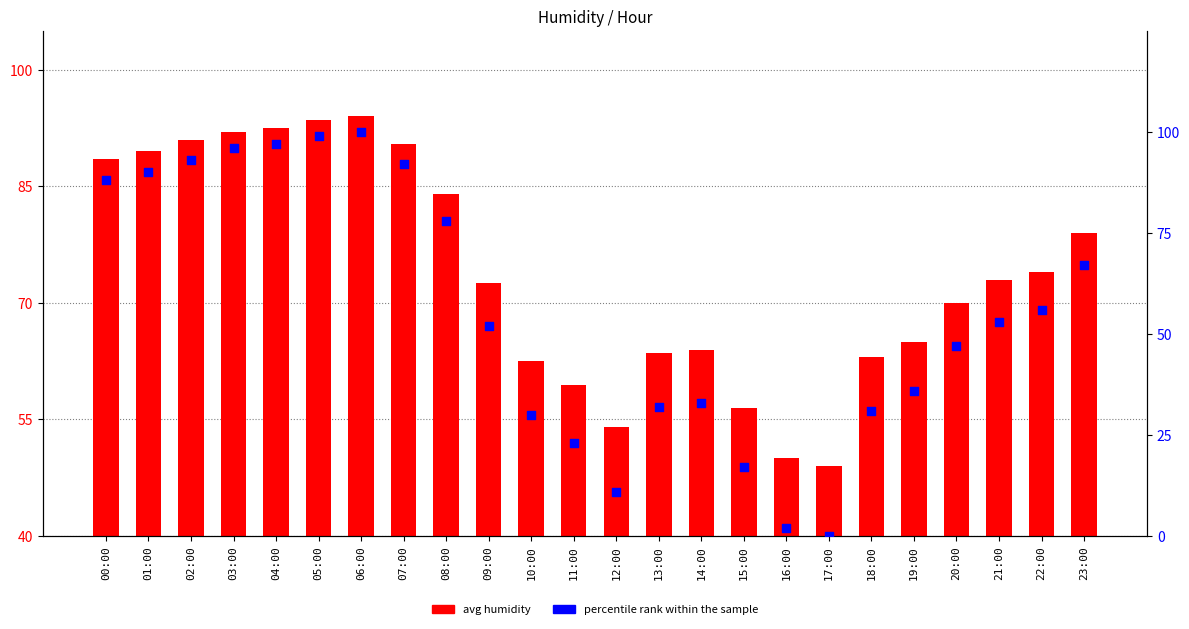

Which series has the largest total across all categories?

avg humidity